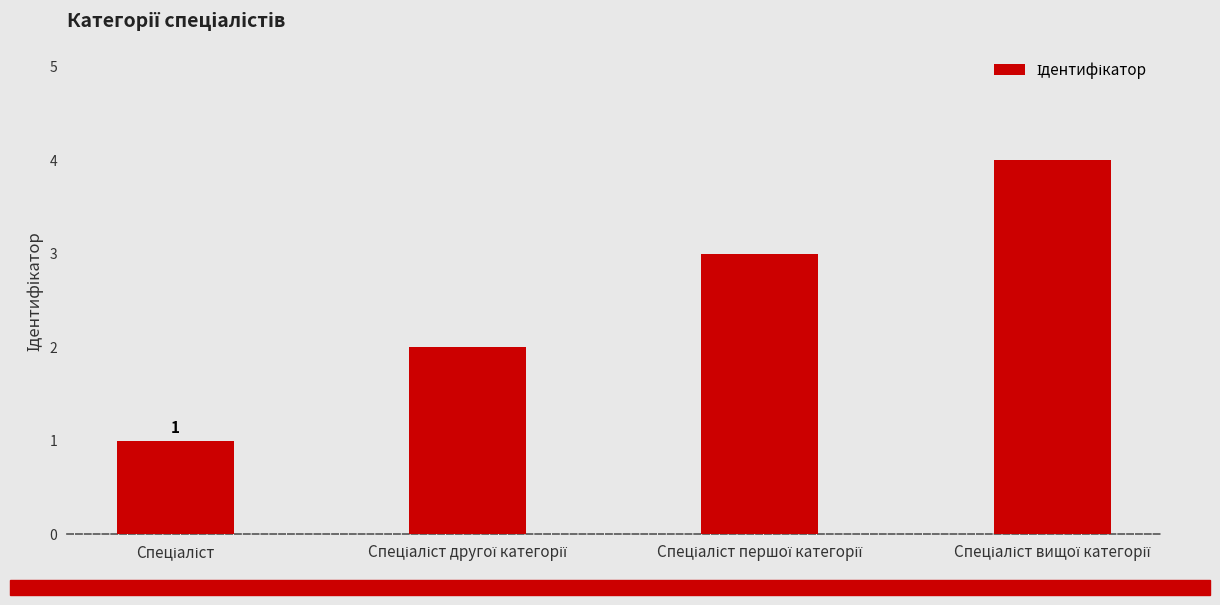

What is the maximum value shown in the chart?

4